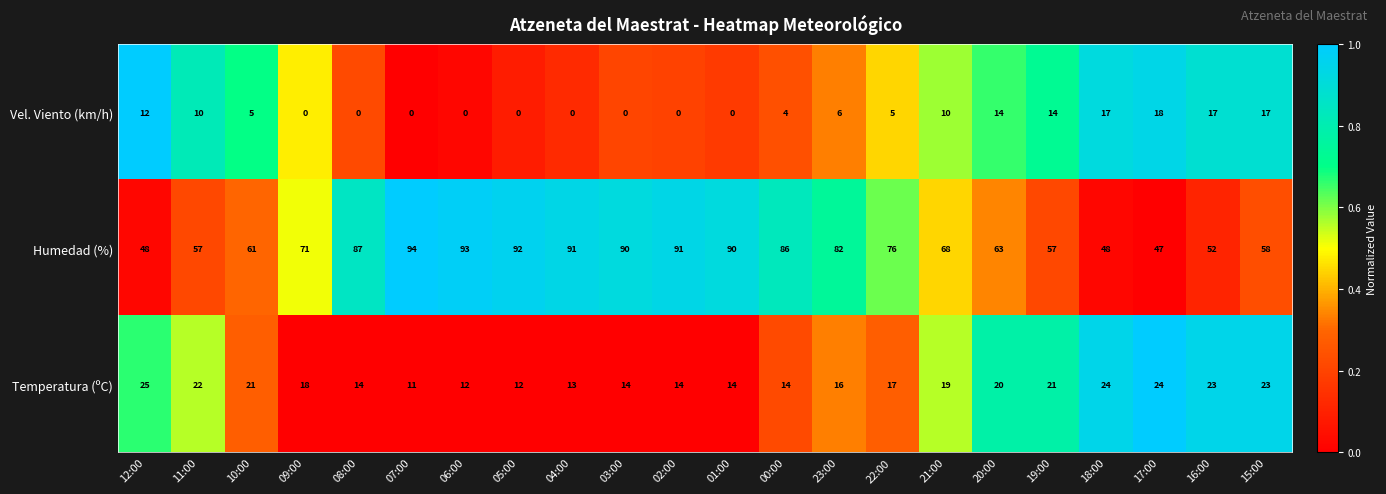

What is the sum of the Humedad (%) values at 09:00 and 17:00?

118